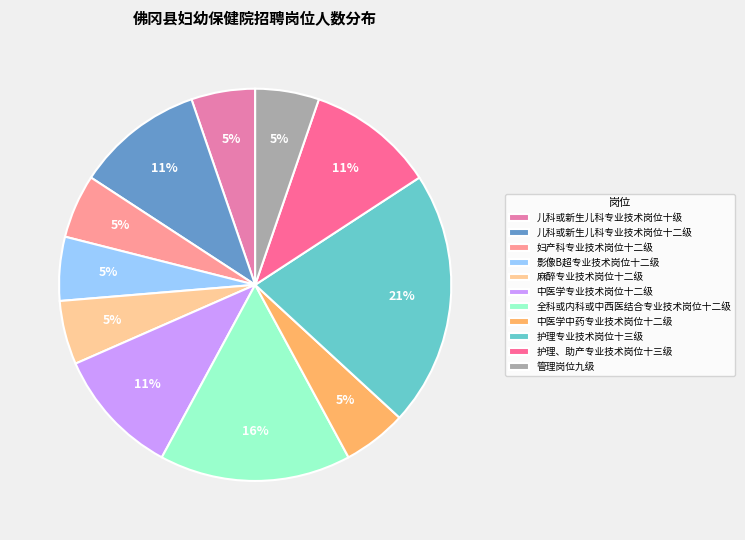

To the nearest percent, what percentage of the pie is 影像B超专业技术岗位十二级?

5%